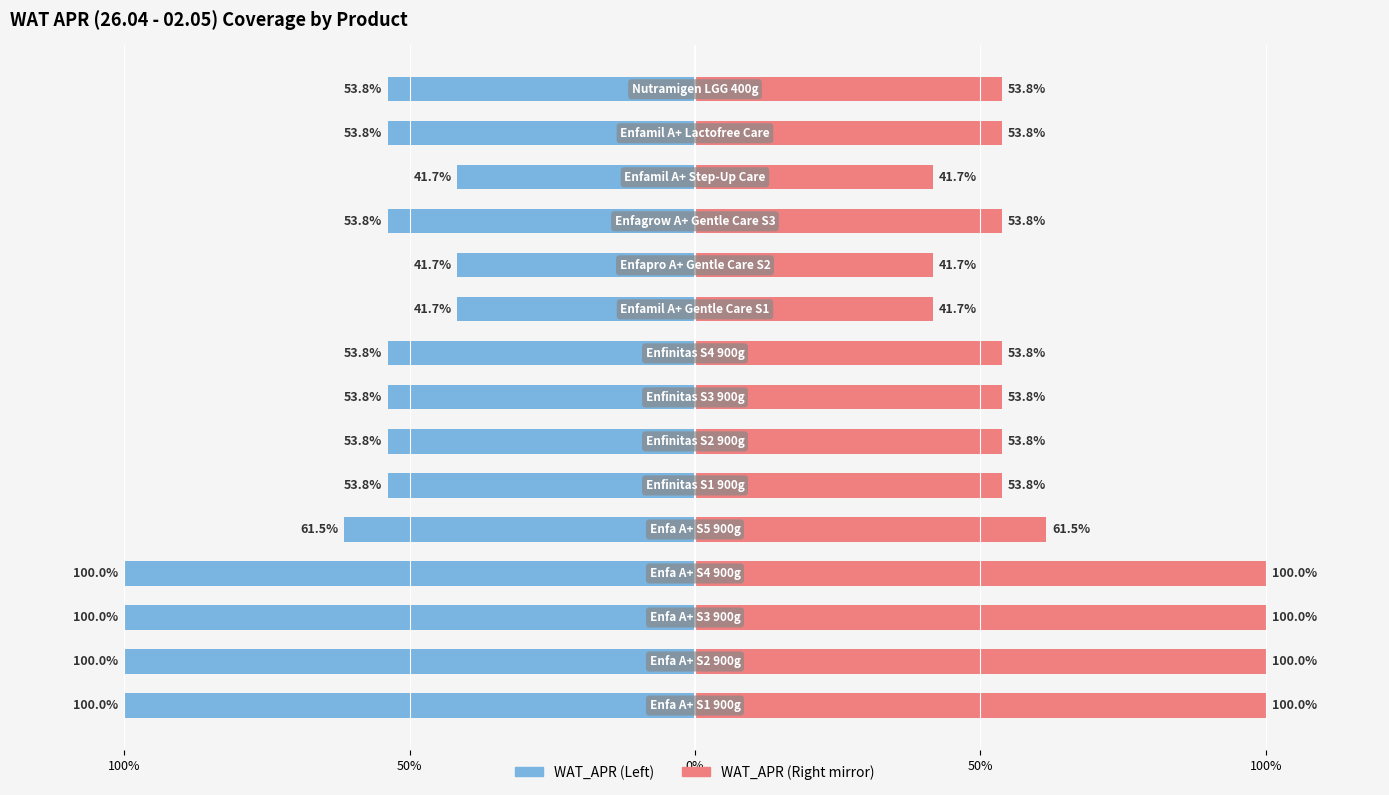

Count the number of categories in the chart.

15